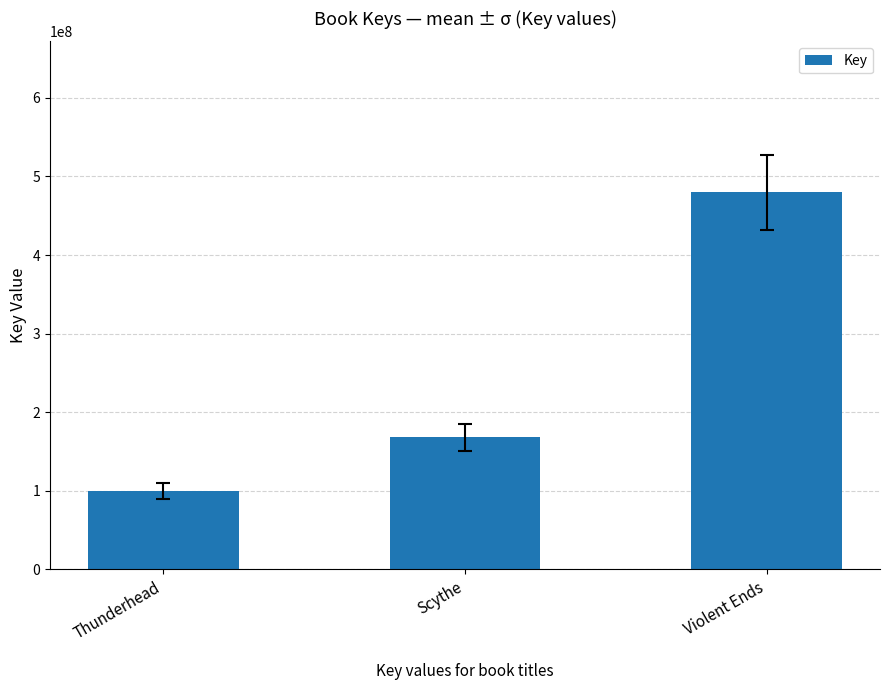

What is the ratio of the value at Thunderhead to the value at Scythe?

0.6